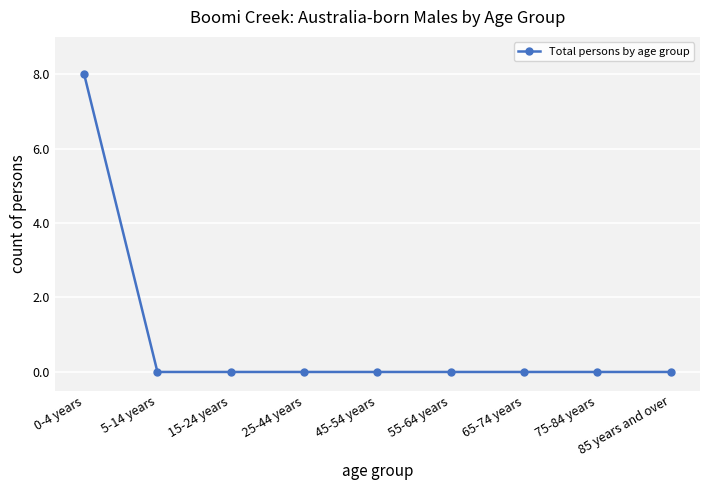

Reading left to right, extract all data points from this chart.

8	0	0	0	0	0	0	0	0